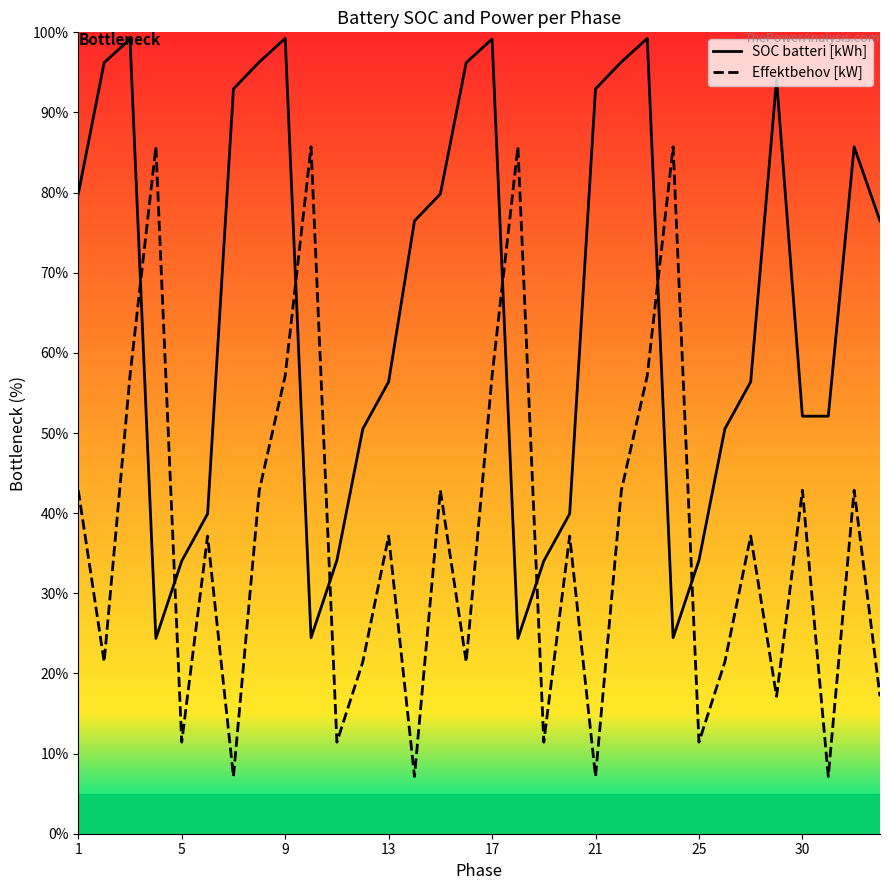

How many series are shown in this chart?

2